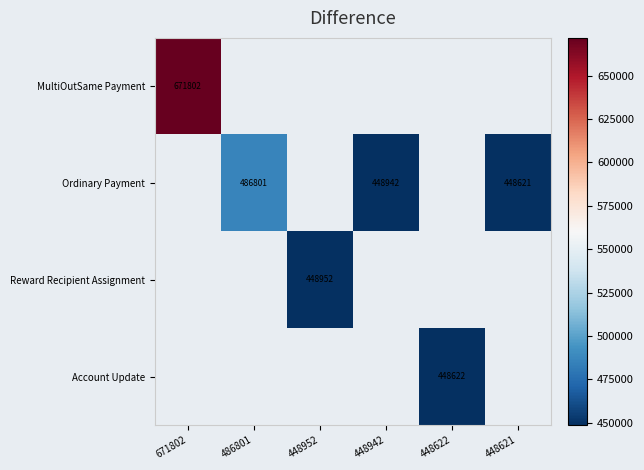

The value of Reward Recipient Assignment at 448952 is 448952. True or false?

True